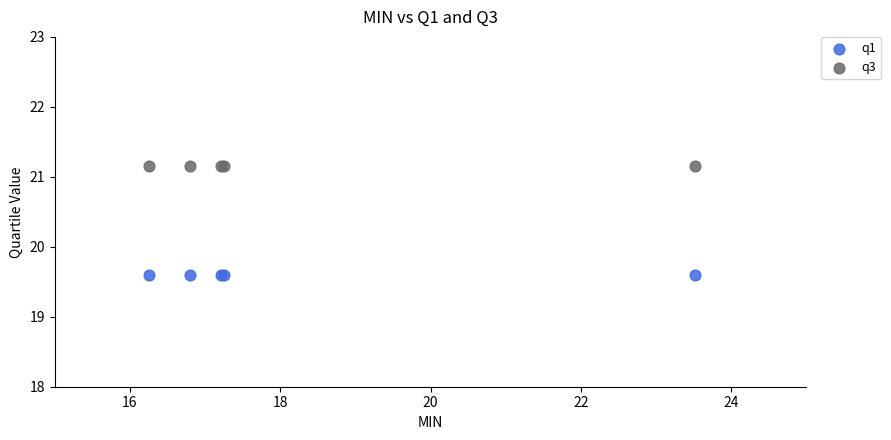

Which series reaches the maximum Y coordinate?

q3